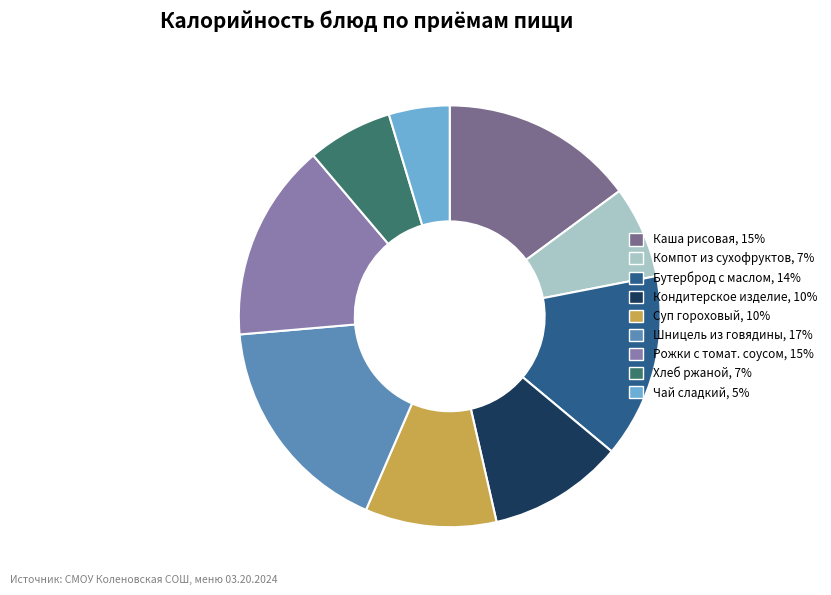

Is there a majority slice in this chart?

No